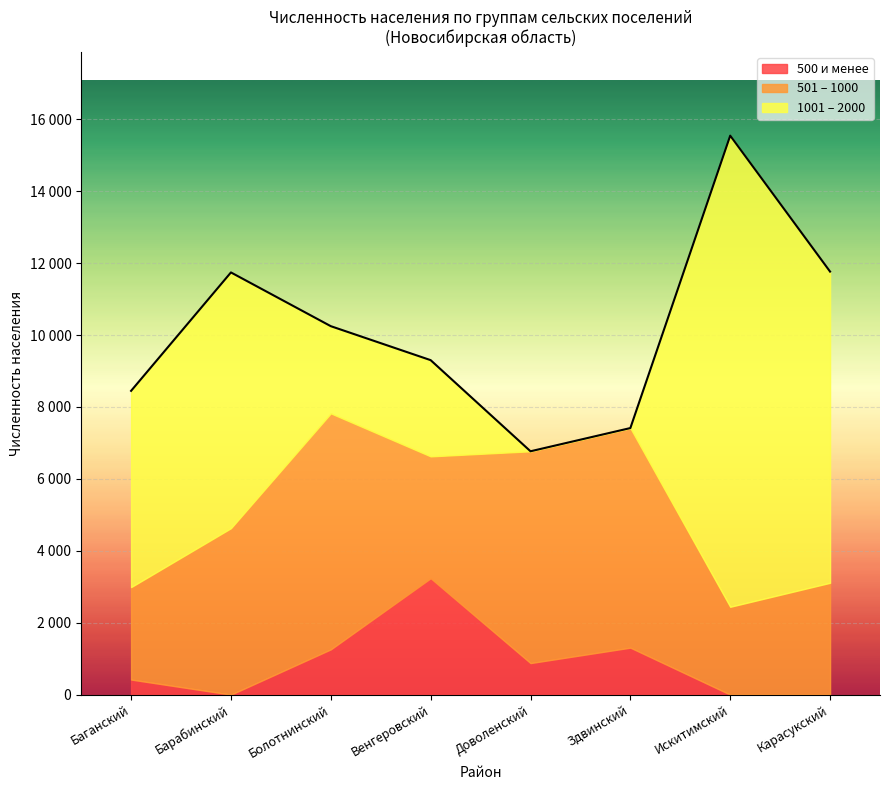

Where do 500 и менее and 1001 – 2000 first cross each other?

Болотнинский and Венгеровский